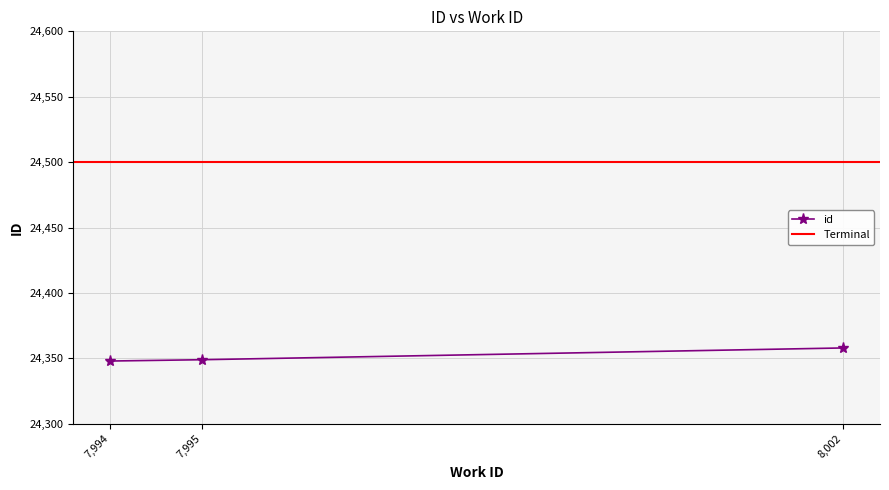

How many categories are shown in the chart?

3